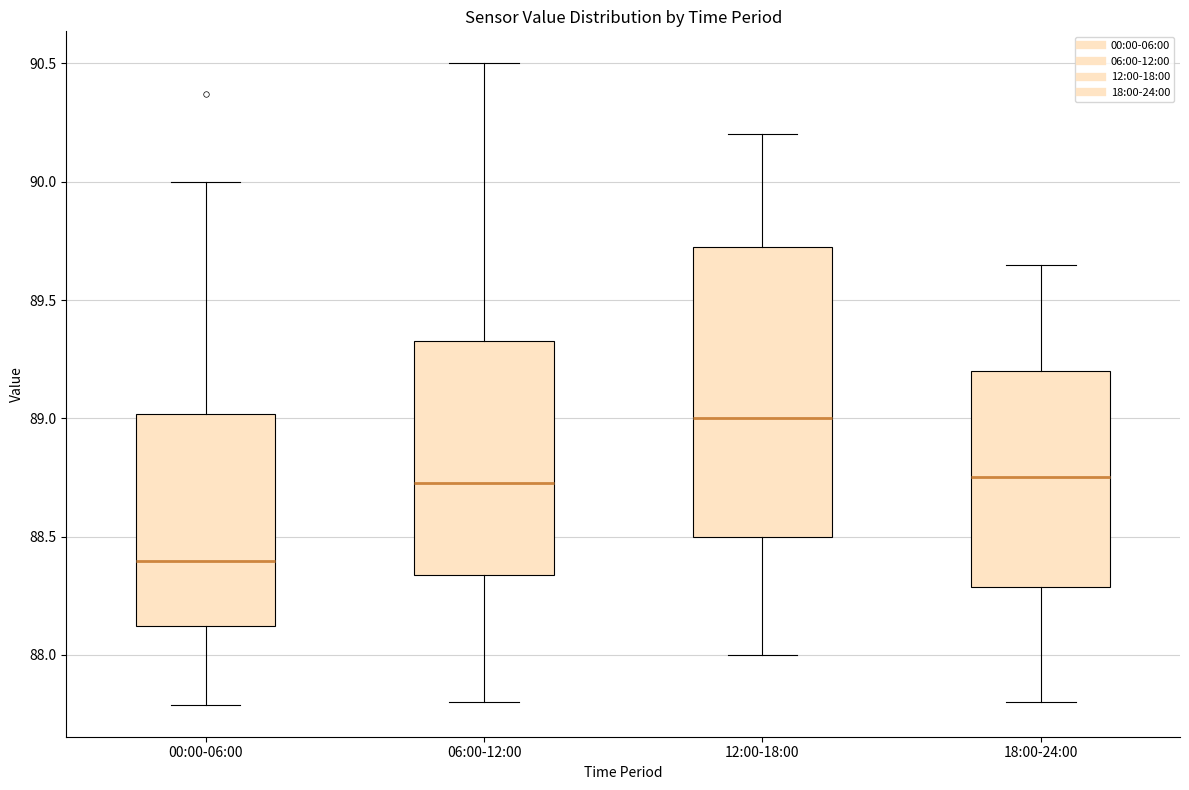

Where does the median line of the box for 18:00-24:00 sit on the y-axis? The values are not printed on the chart, so give them approximately, as read against the axis.

88.75